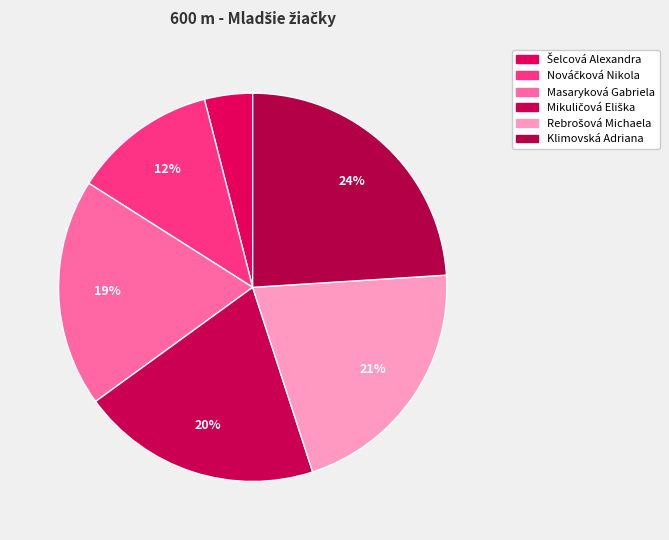

How many slices are in this pie chart?

6